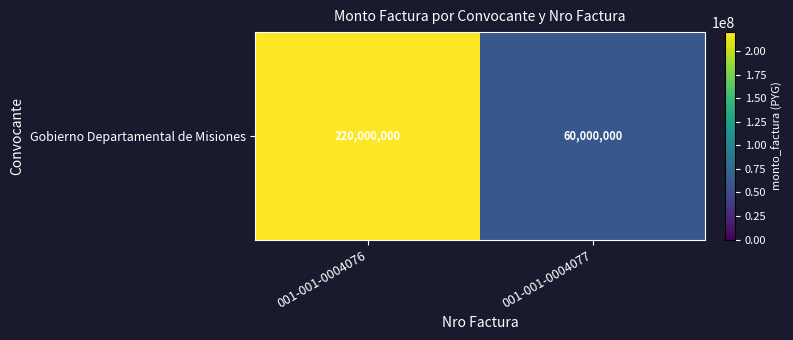

What is the greatest value displayed?

220000000